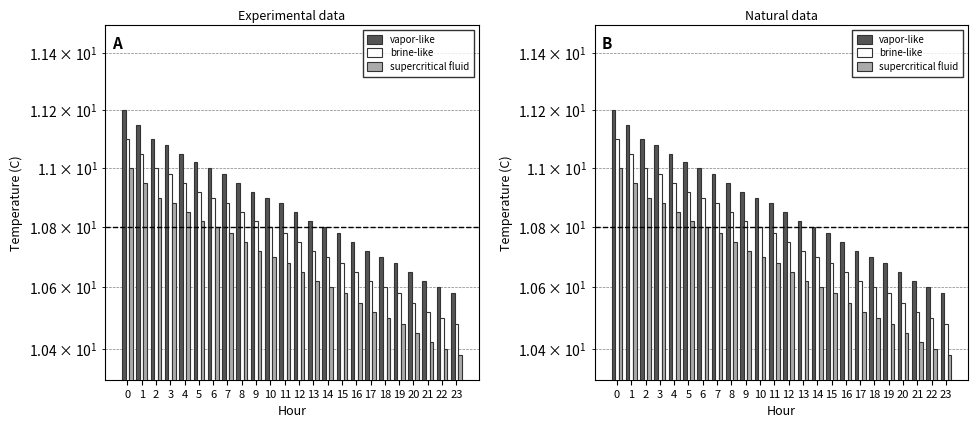

What is the sum of the brine-like values at 5 and 9?

21.7